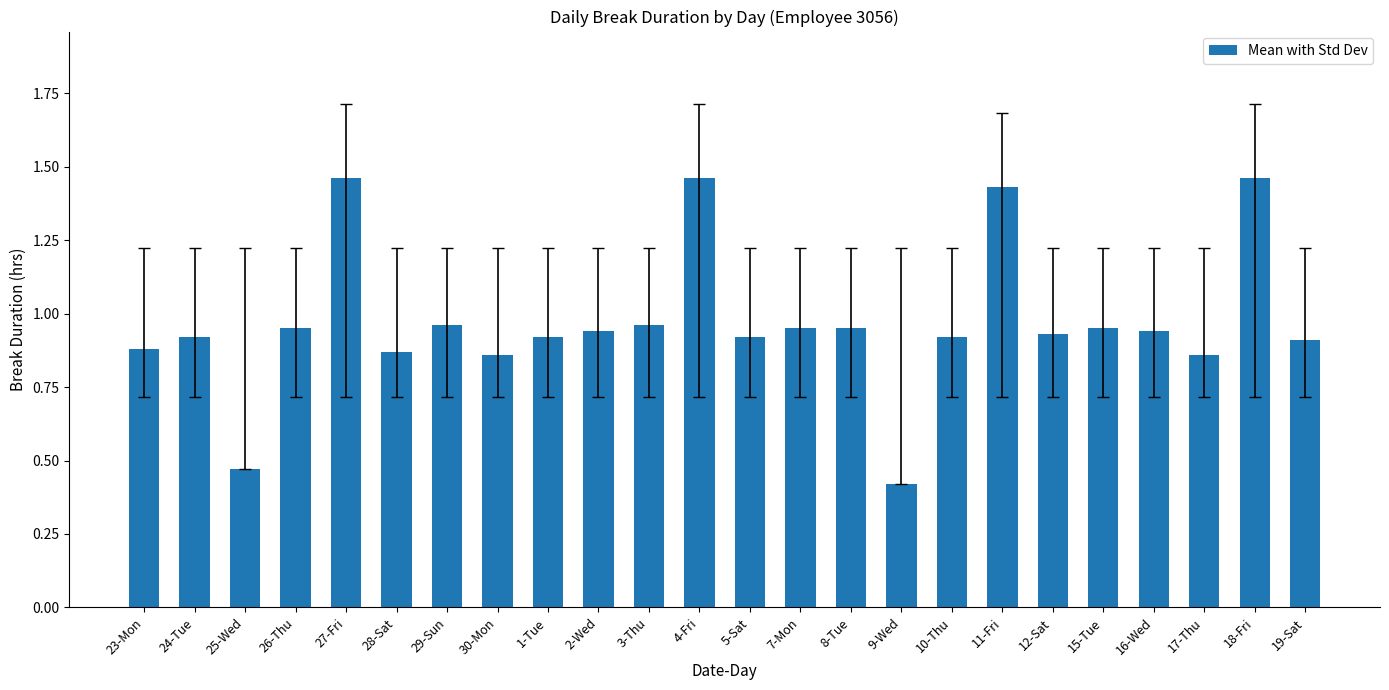

Which category has the lowest value across all series?

9-Wed